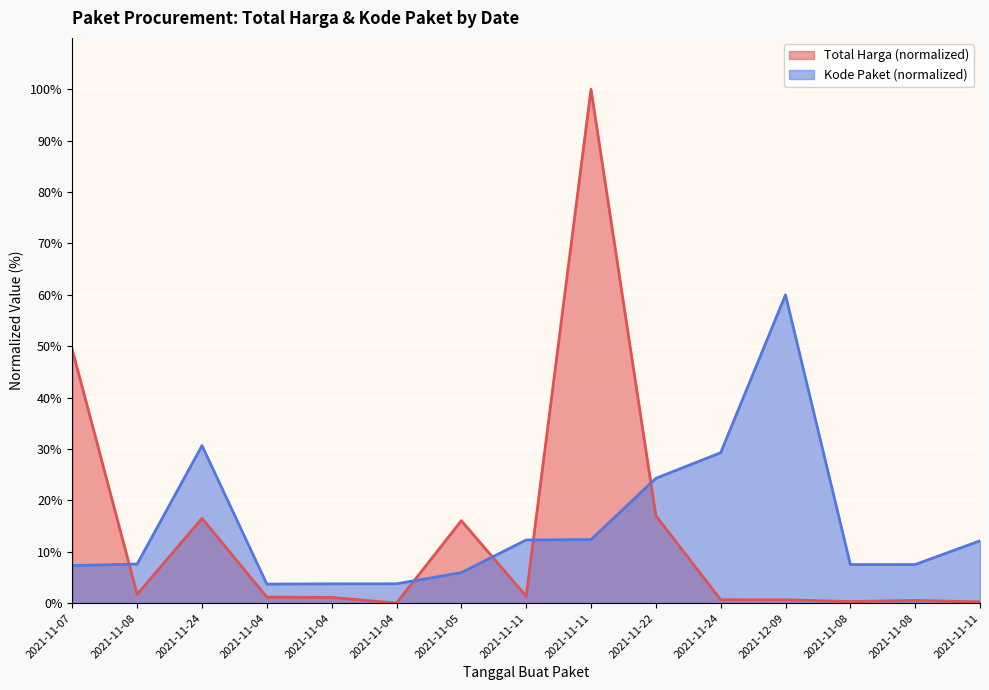

What is the value of the Total Harga point at the 15th from the left?

1.4